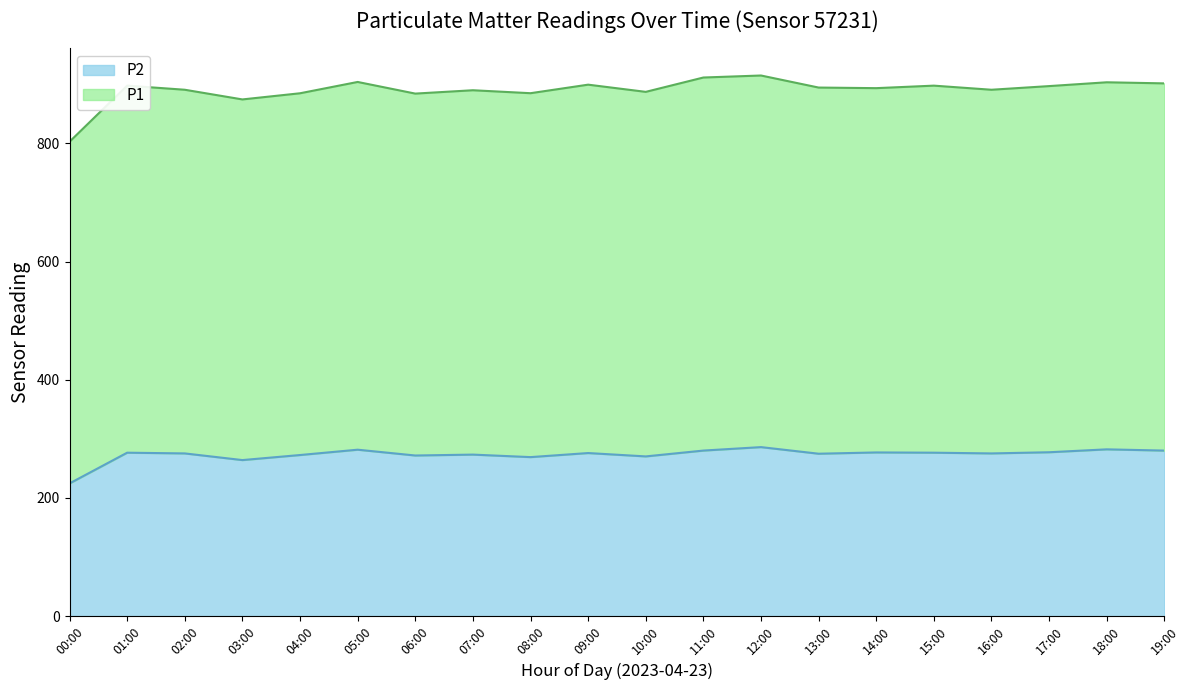

At 13:00, list the series in order from largest to smallest.

P1, P2